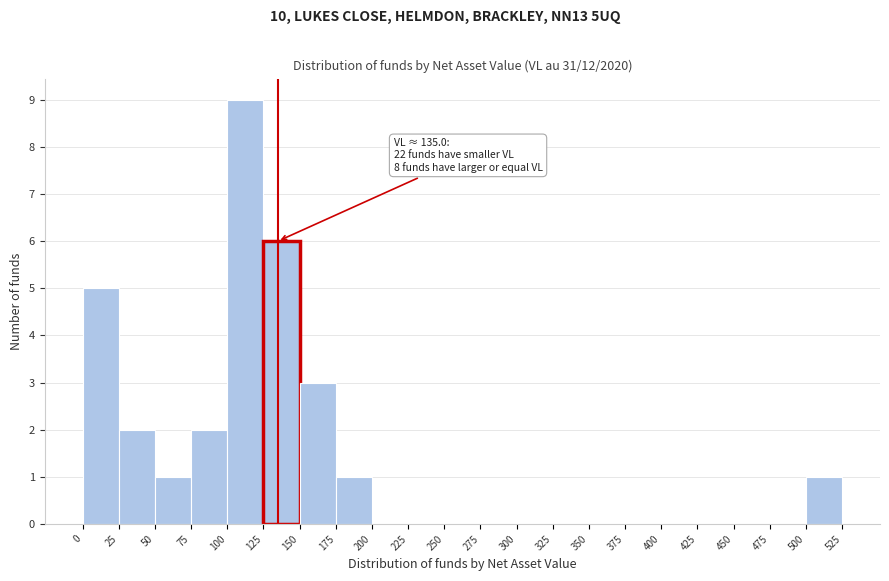

Which range on the x-axis has the tallest bar?

100 to 125